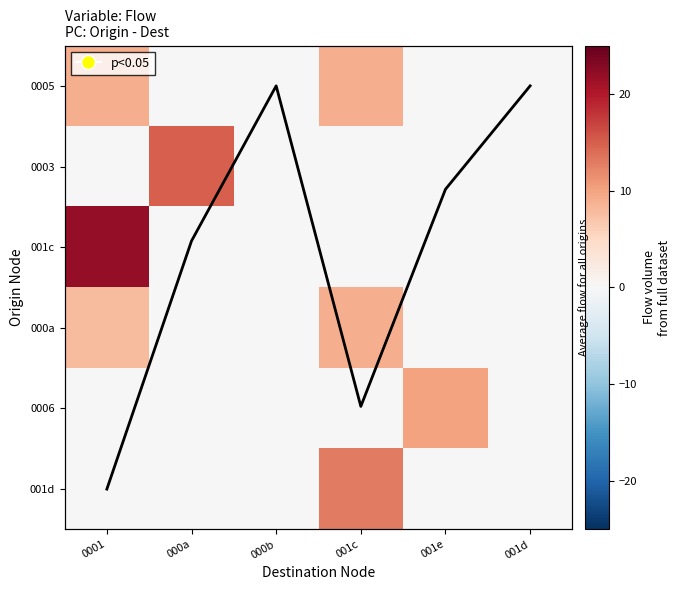

Which series has the largest total across all categories?

001c